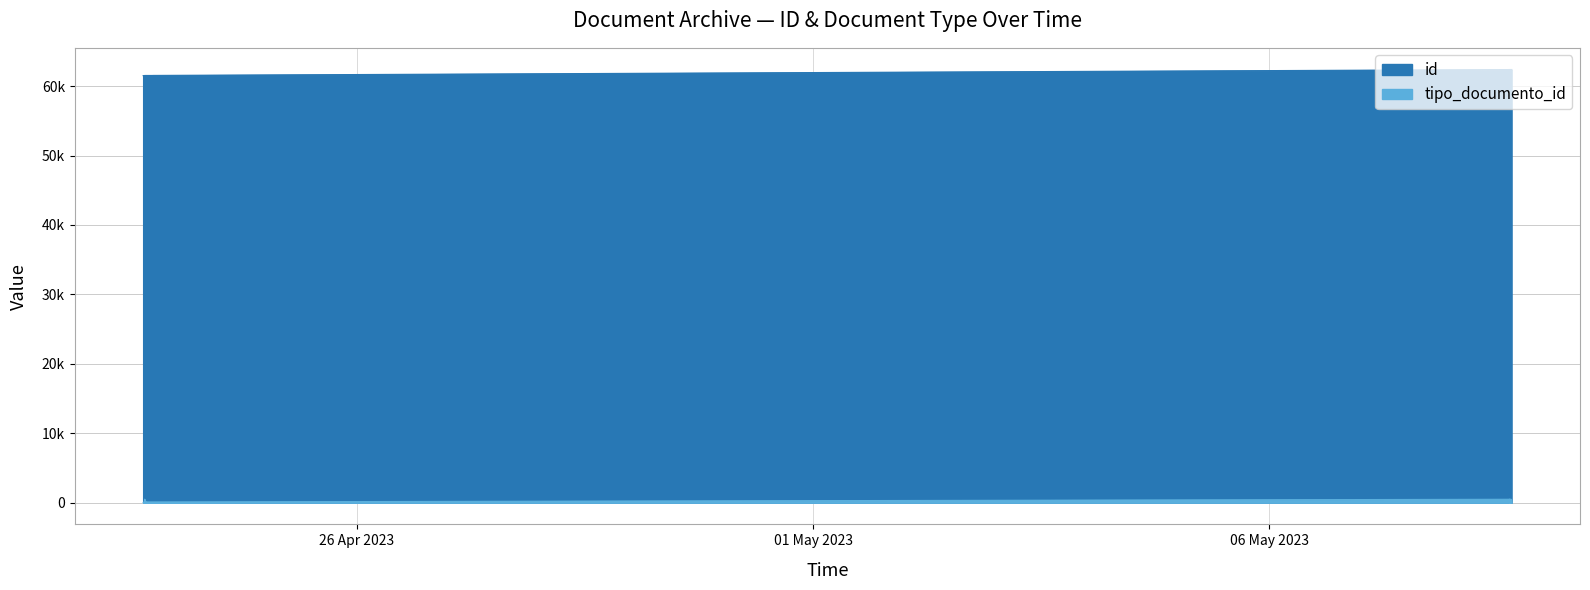

Between 2023-05-08T15:43:45 and 2023-05-08T15:07:50, which series saw the biggest shift?

tipo_documento_id